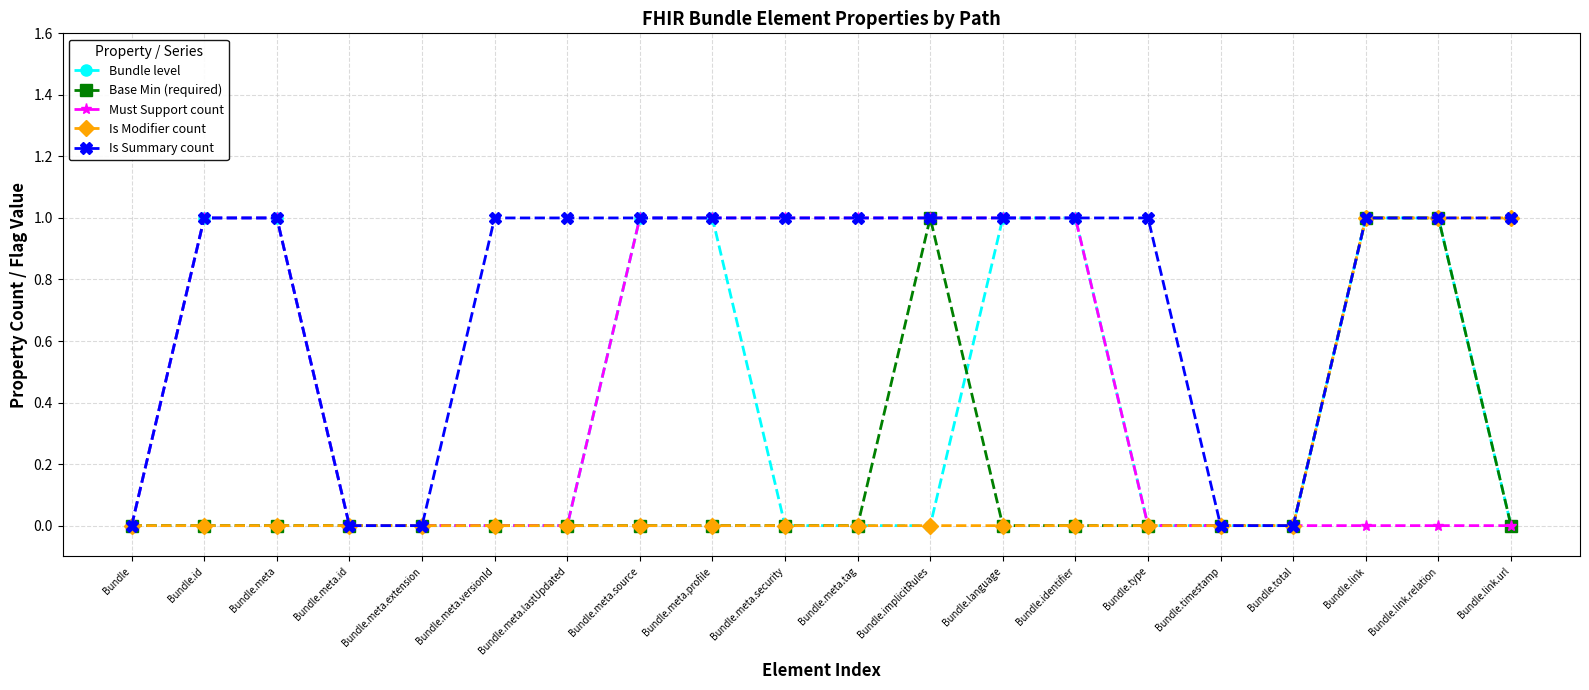

What is the total value across all series at Bundle.identifier?

3